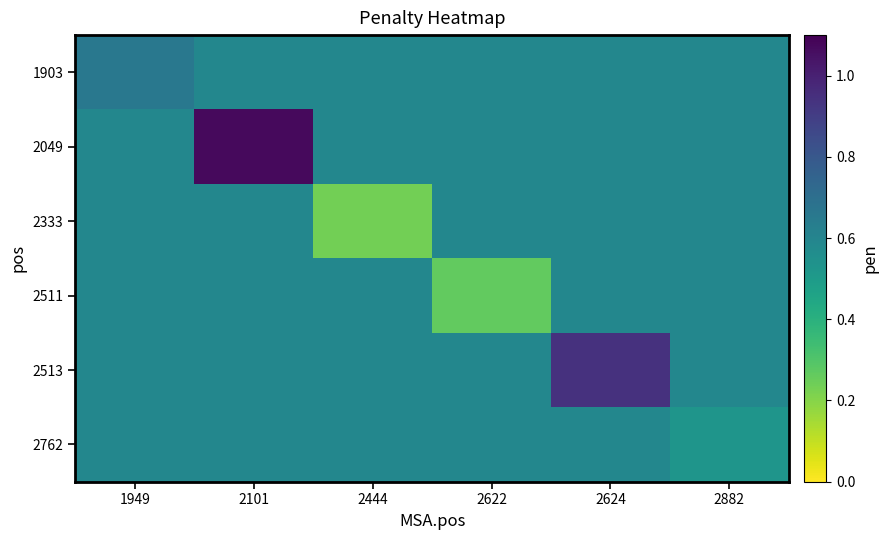

Reading left to right, transcribe all the data shown in this chart.

1903: 1949=0.7	2101=0.6	2444=0.6	2622=0.6	2624=0.6	2882=0.6
2049: 1949=0.6	2101=1.1	2444=0.6	2622=0.6	2624=0.6	2882=0.6
2333: 1949=0.6	2101=0.6	2444=0.2	2622=0.6	2624=0.6	2882=0.6
2511: 1949=0.6	2101=0.6	2444=0.6	2622=0.3	2624=0.6	2882=0.6
2513: 1949=0.6	2101=0.6	2444=0.6	2622=0.6	2624=0.9	2882=0.6
2762: 1949=0.6	2101=0.6	2444=0.6	2622=0.6	2624=0.6	2882=0.5